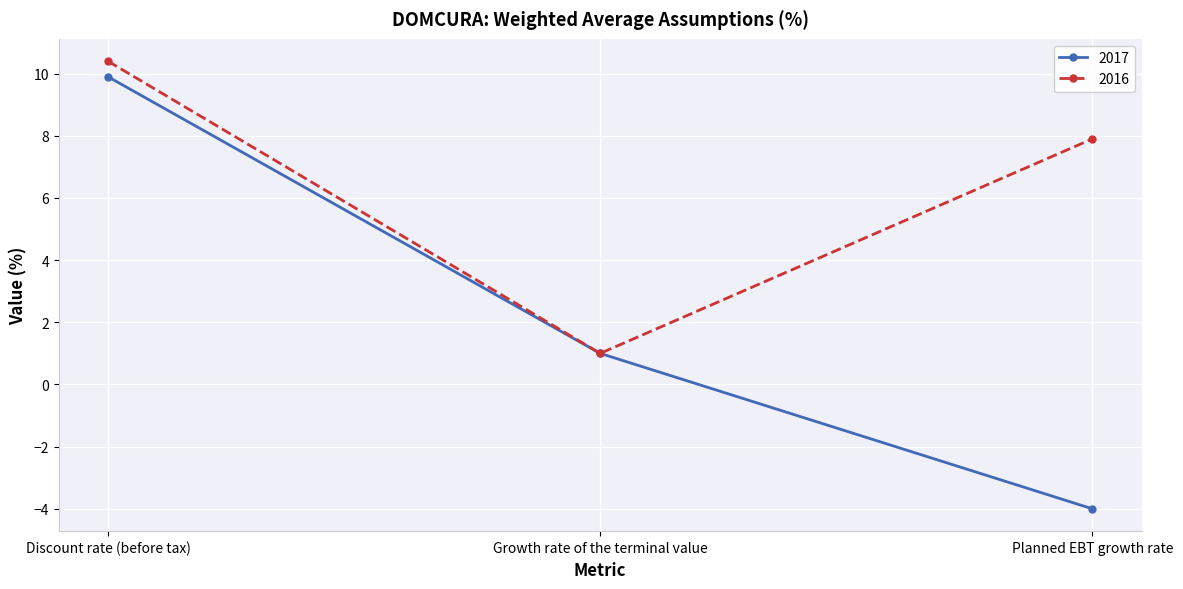

At how many categories does at least one series exceed -2?

3